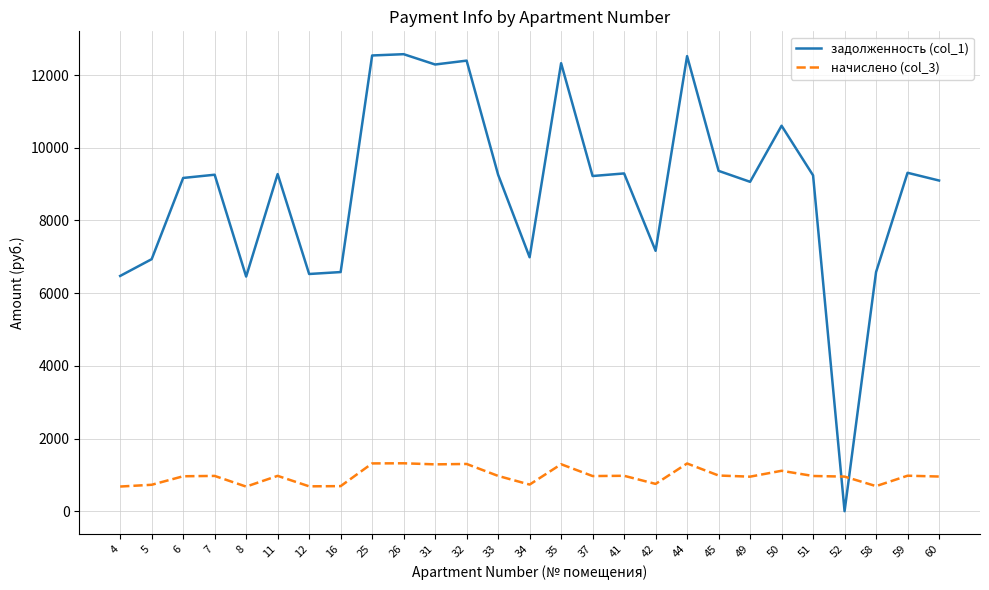

The value of задолженность (col_1) at 41 is 9293.1. True or false?

True